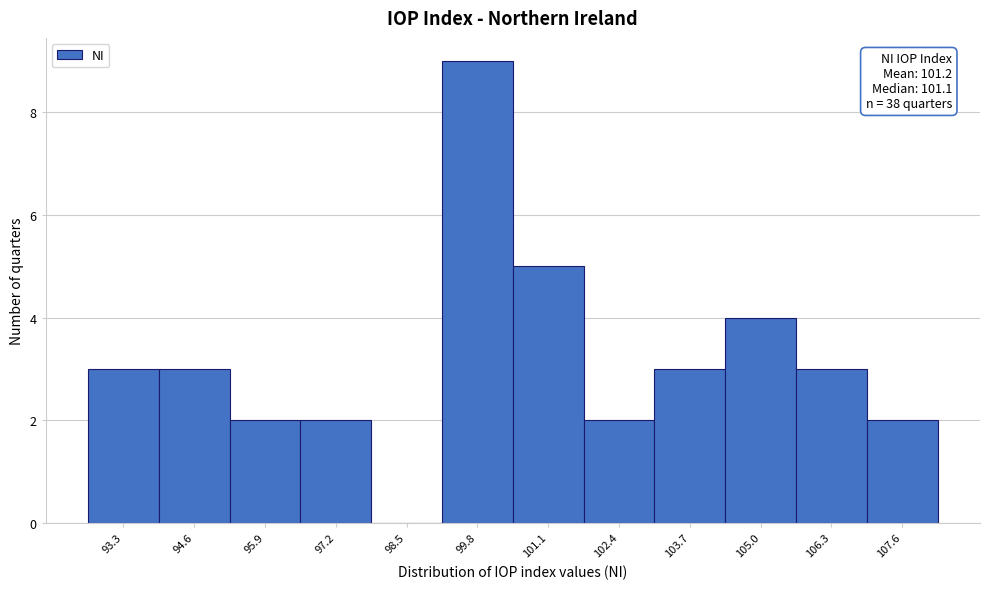

Reading left to right, list all the values displayed in this chart.

93.3=3	94.6=3	95.9=2	97.2=2	98.5=0	99.8=9	101.1=5	102.4=2	103.7=3	105.0=4	106.3=3	107.6=2